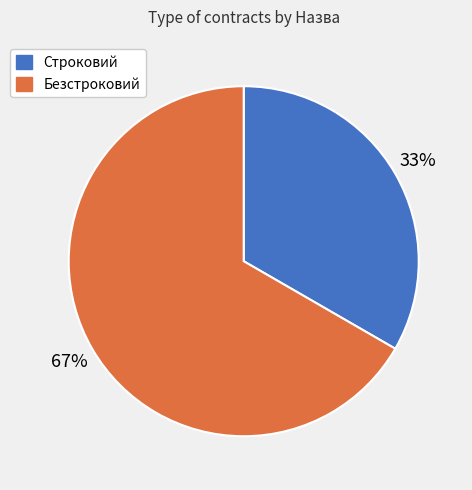

What is the majority slice?

Безстроковий